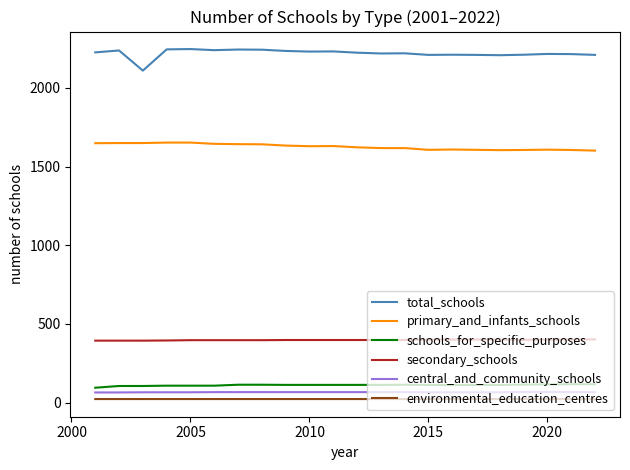

Which series has the largest total across all categories?

total_schools